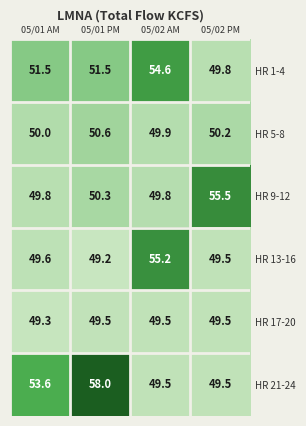

At which label does HR 9-12 first exceed 50?

05/01 PM